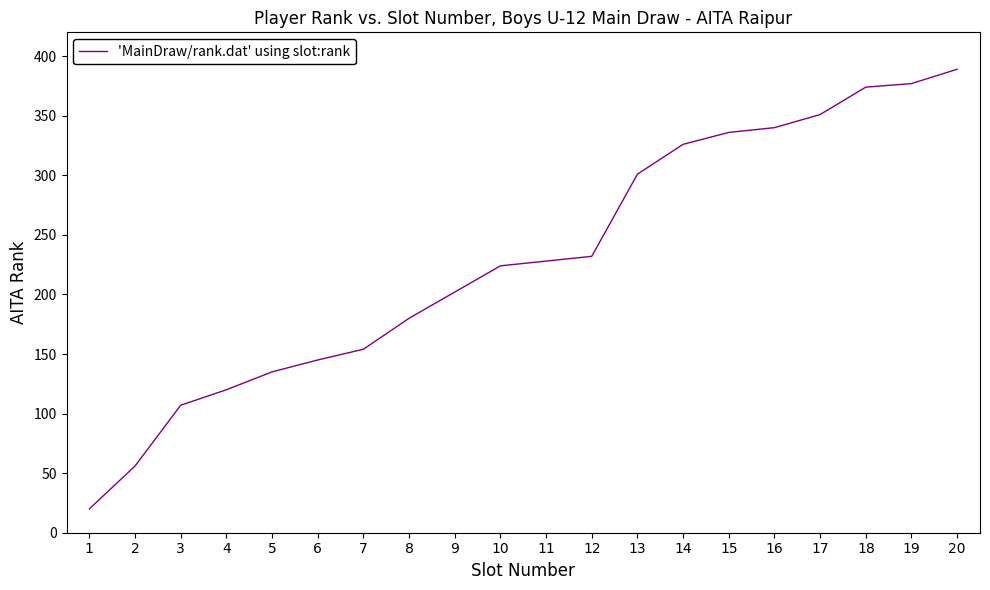

What is the difference between the maximum and minimum values?

369